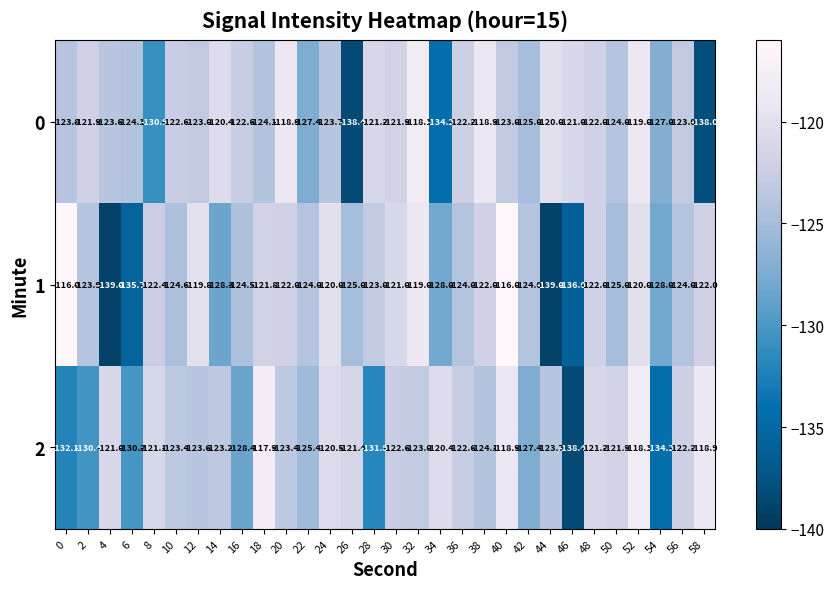

What is the total value across all series at 36?

-368.8